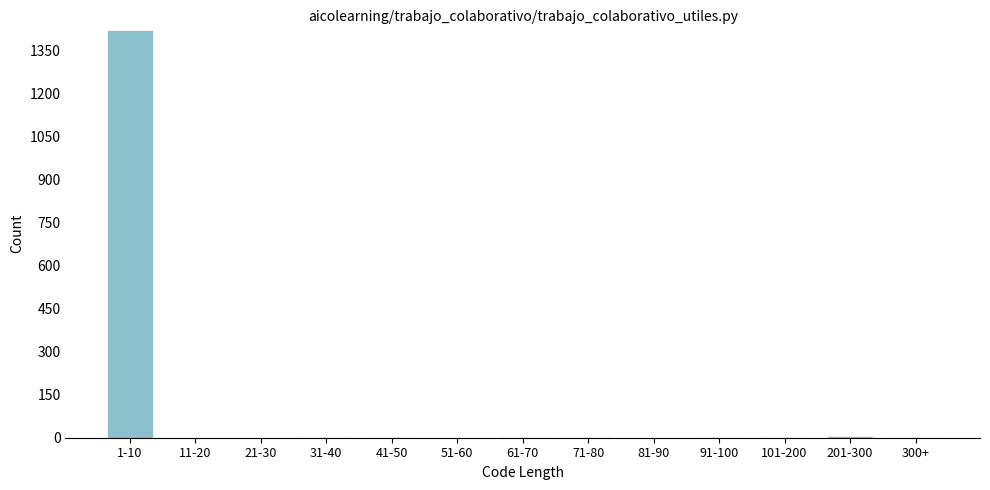

Which has a higher value, 1-10 or 51-60?

1-10